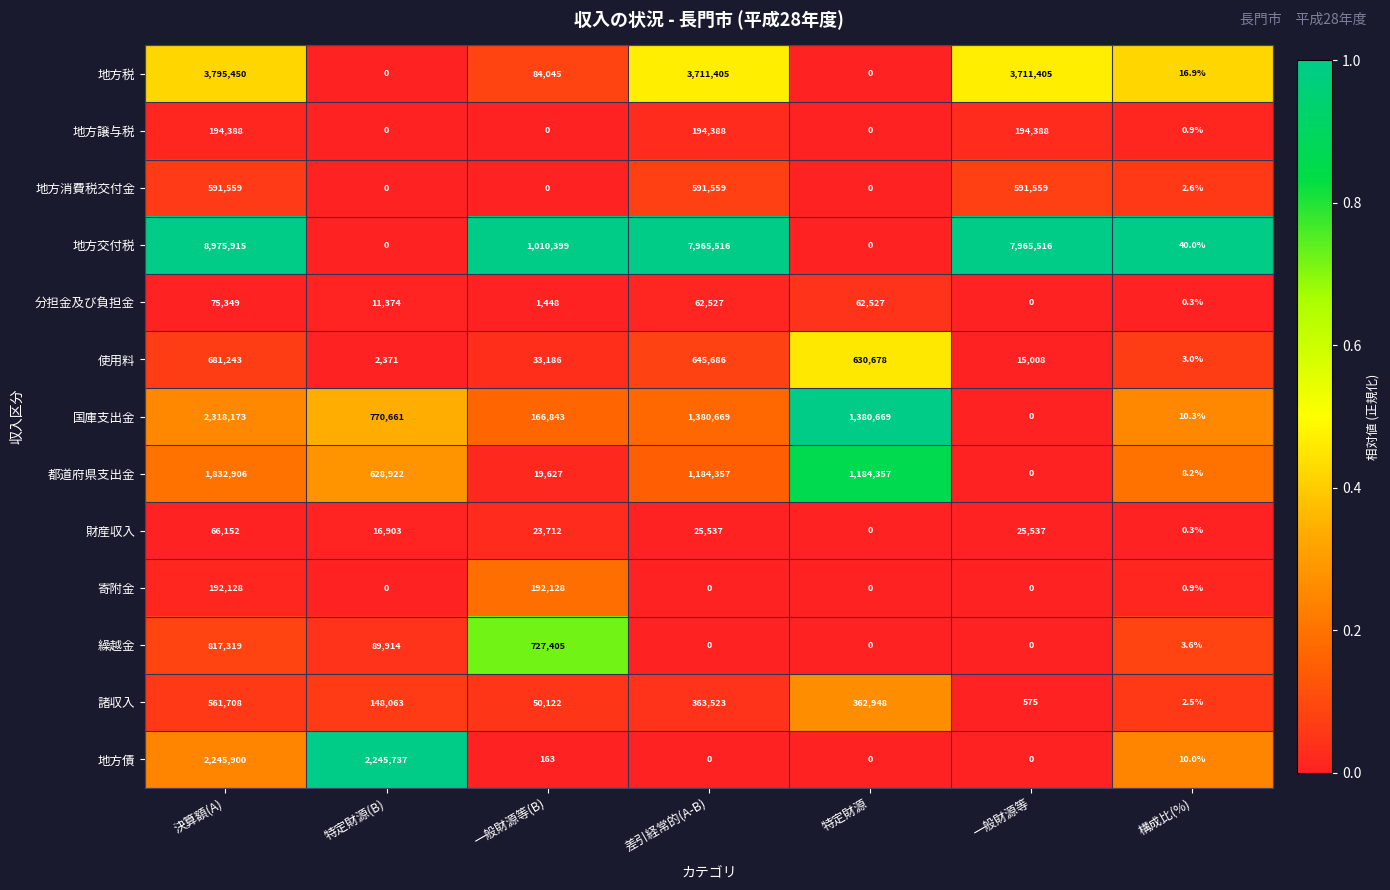

The 諸収入 series shows 362948.0 at 特定財源. True or false?

True